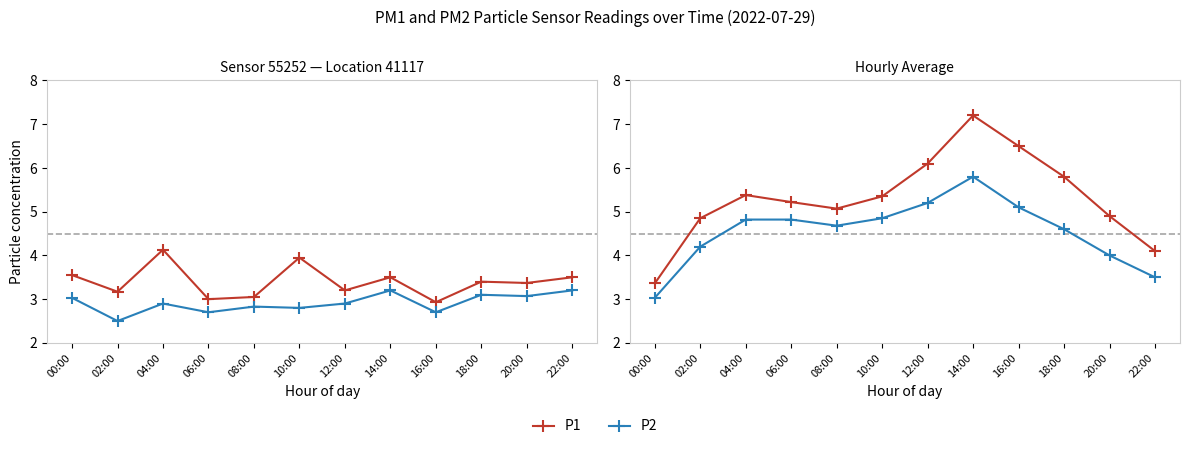

Which label corresponds to the largest value in the chart?

14:00